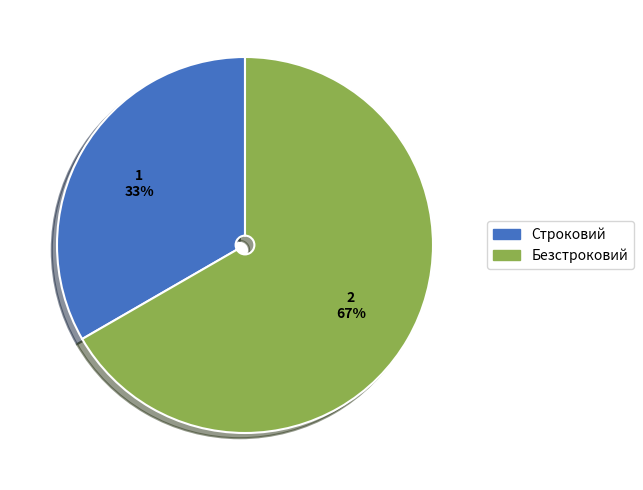

To the nearest percent, what is the average slice percentage?

50%